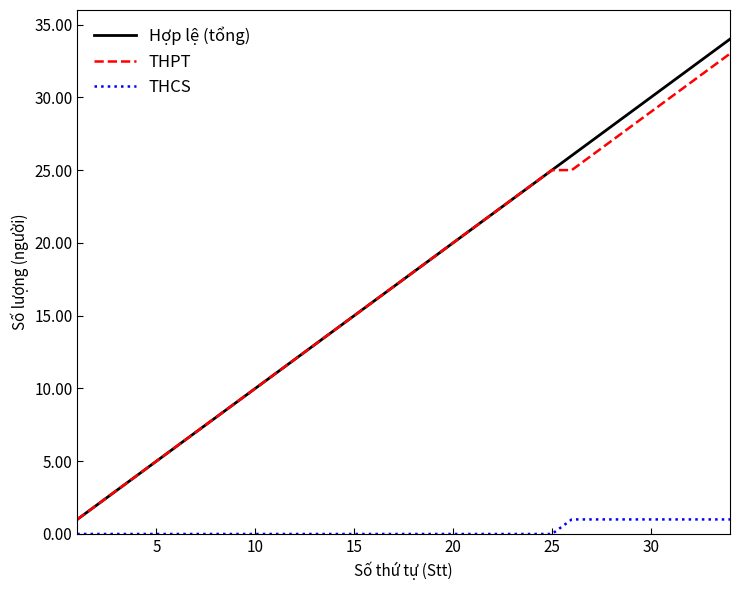

Count the number of categories in the chart.

34